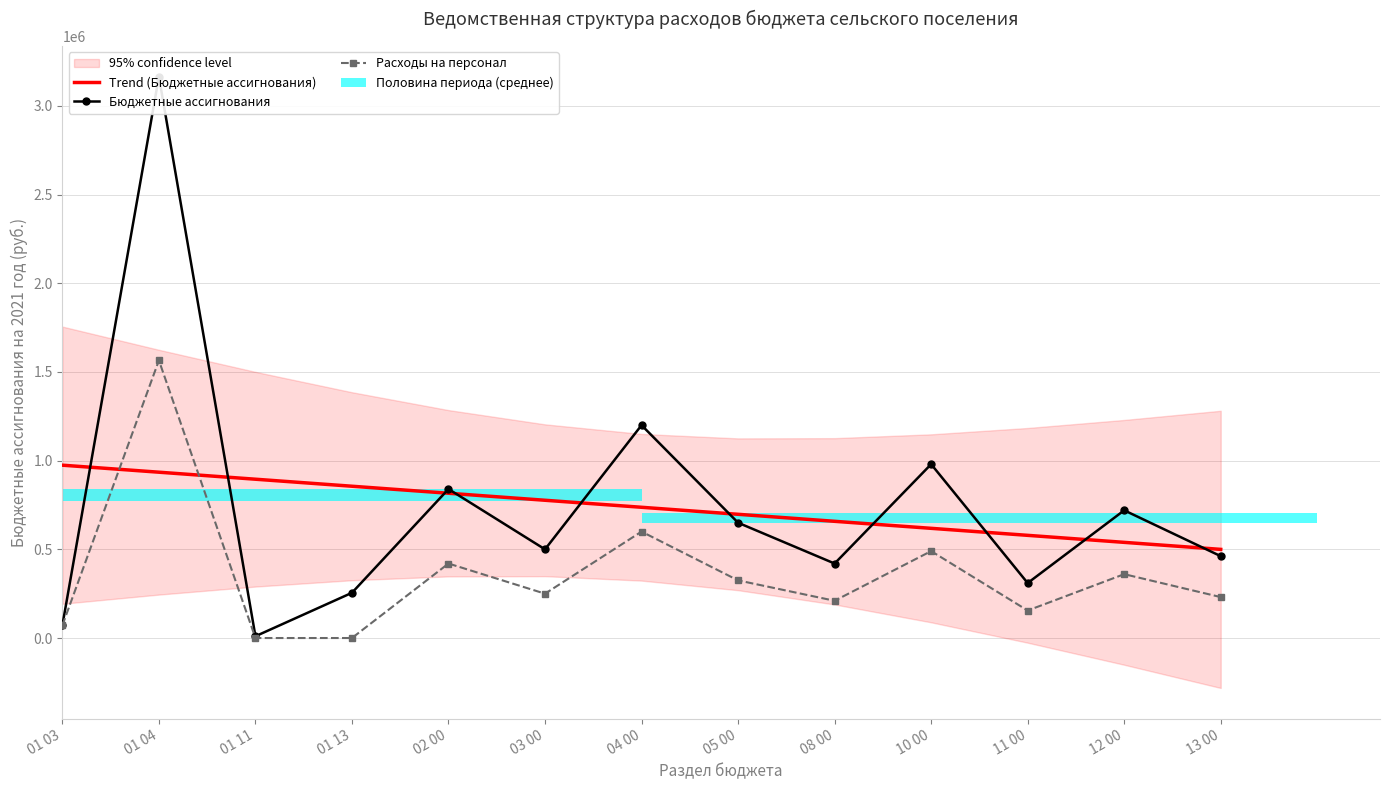

List the labels in order of Расходы на персонал value, smallest first.

01 11, 01 13, 01 03, 11 00, 08 00, 13 00, 03 00, 05 00, 12 00, 02 00, 10 00, 04 00, 01 04